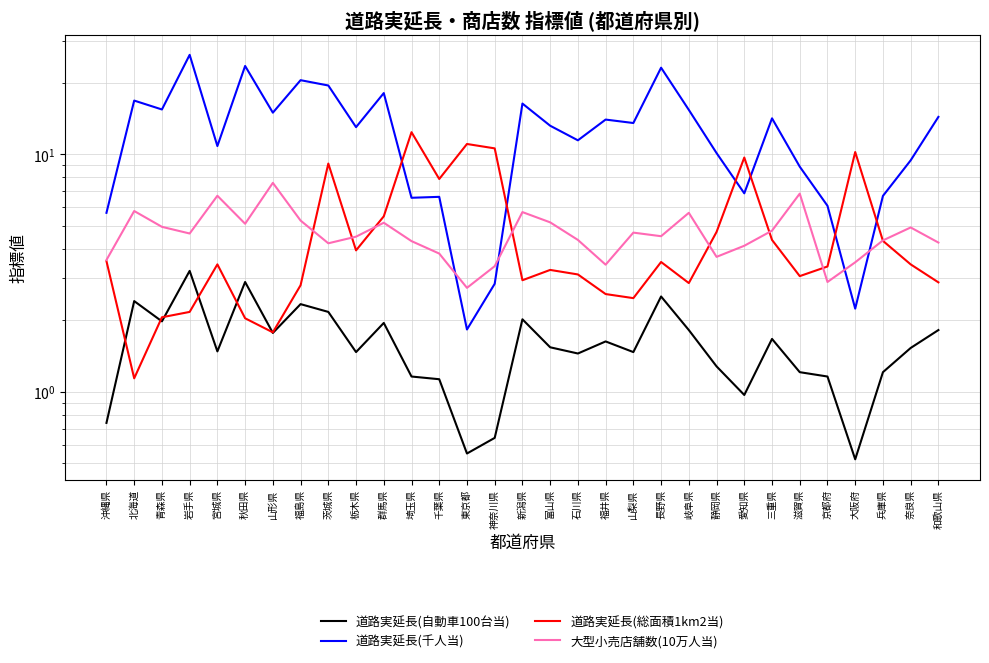

How many lines are shown in the chart?

4